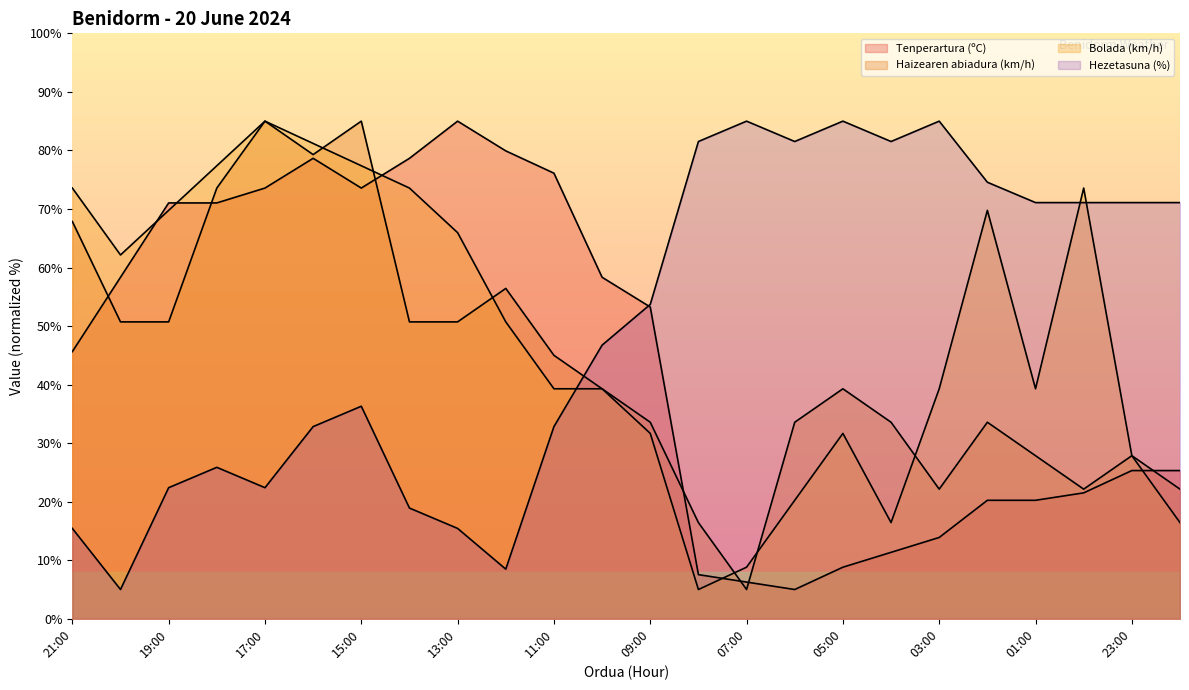

At which category does Haizearen abiadura (km/h) reach its first local peak?

17:00